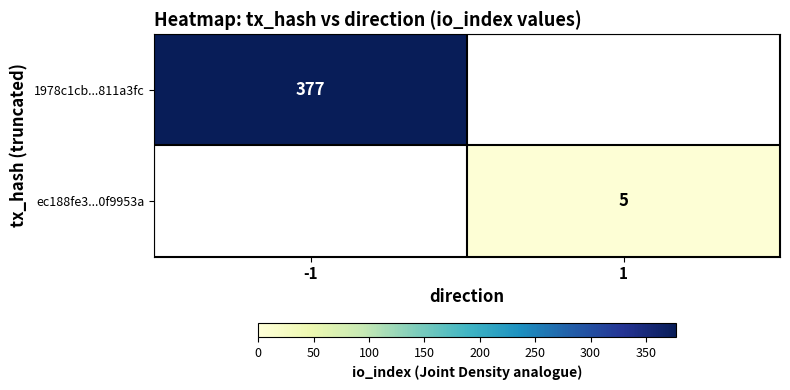

At which category does the chart reach its peak across all series?

-1